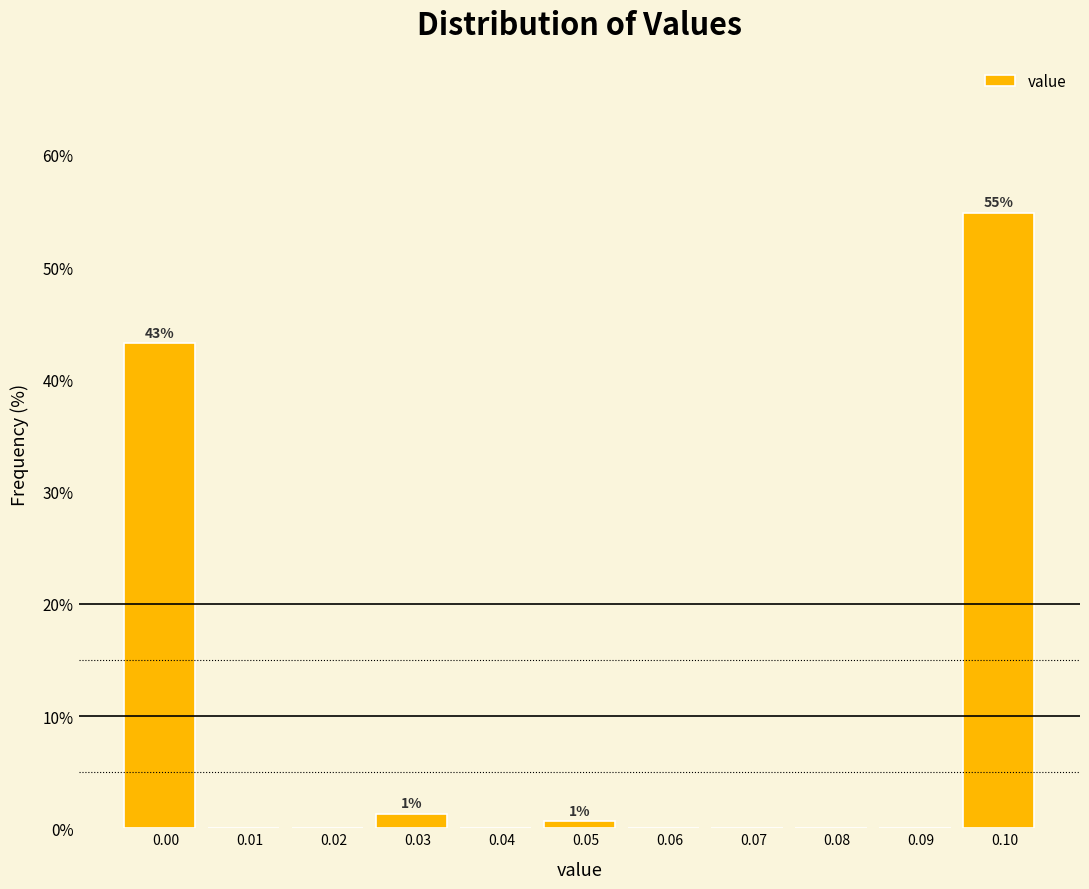

Reading right to left, transcribe all the data shown in this chart.

0.10=54.8	0.09=0.0	0.08=0.0	0.07=0.0	0.06=0.0	0.05=0.6	0.04=0.0	0.03=1.3	0.02=0.0	0.01=0.0	0.00=43.2